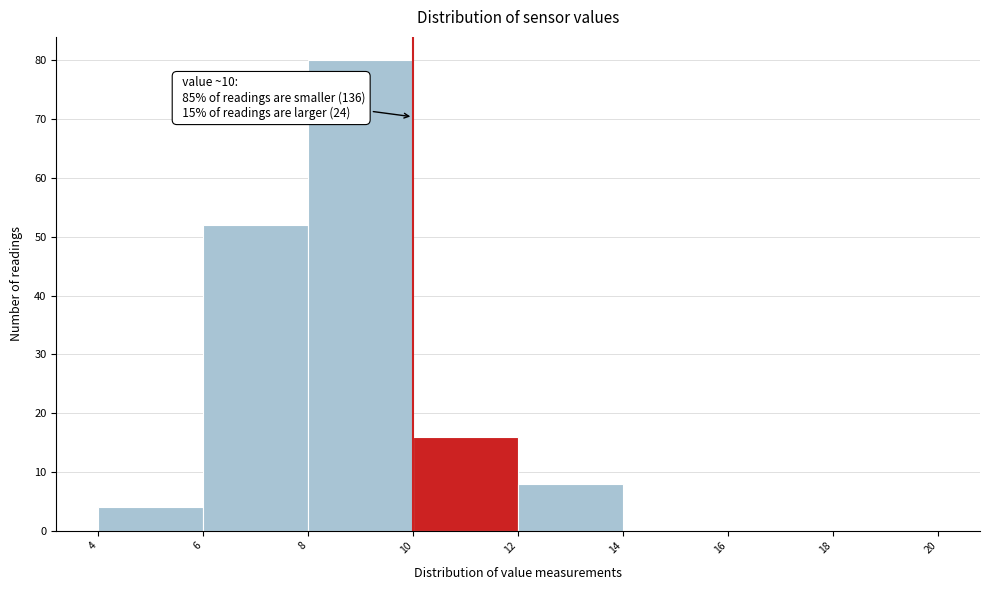

Which range on the x-axis has the tallest bar?

8 to 10